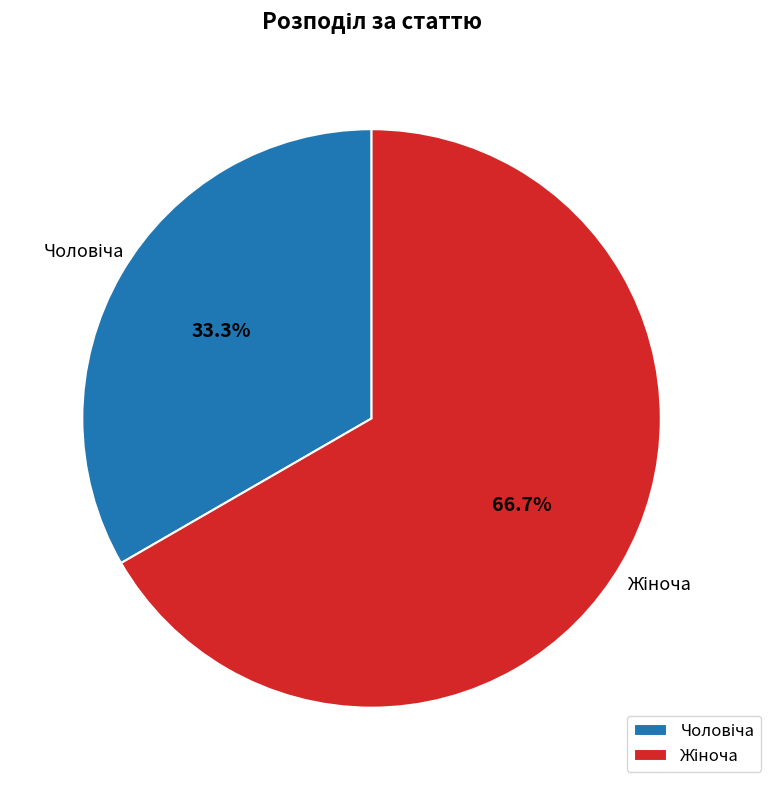

Is there a majority slice in this chart?

Yes